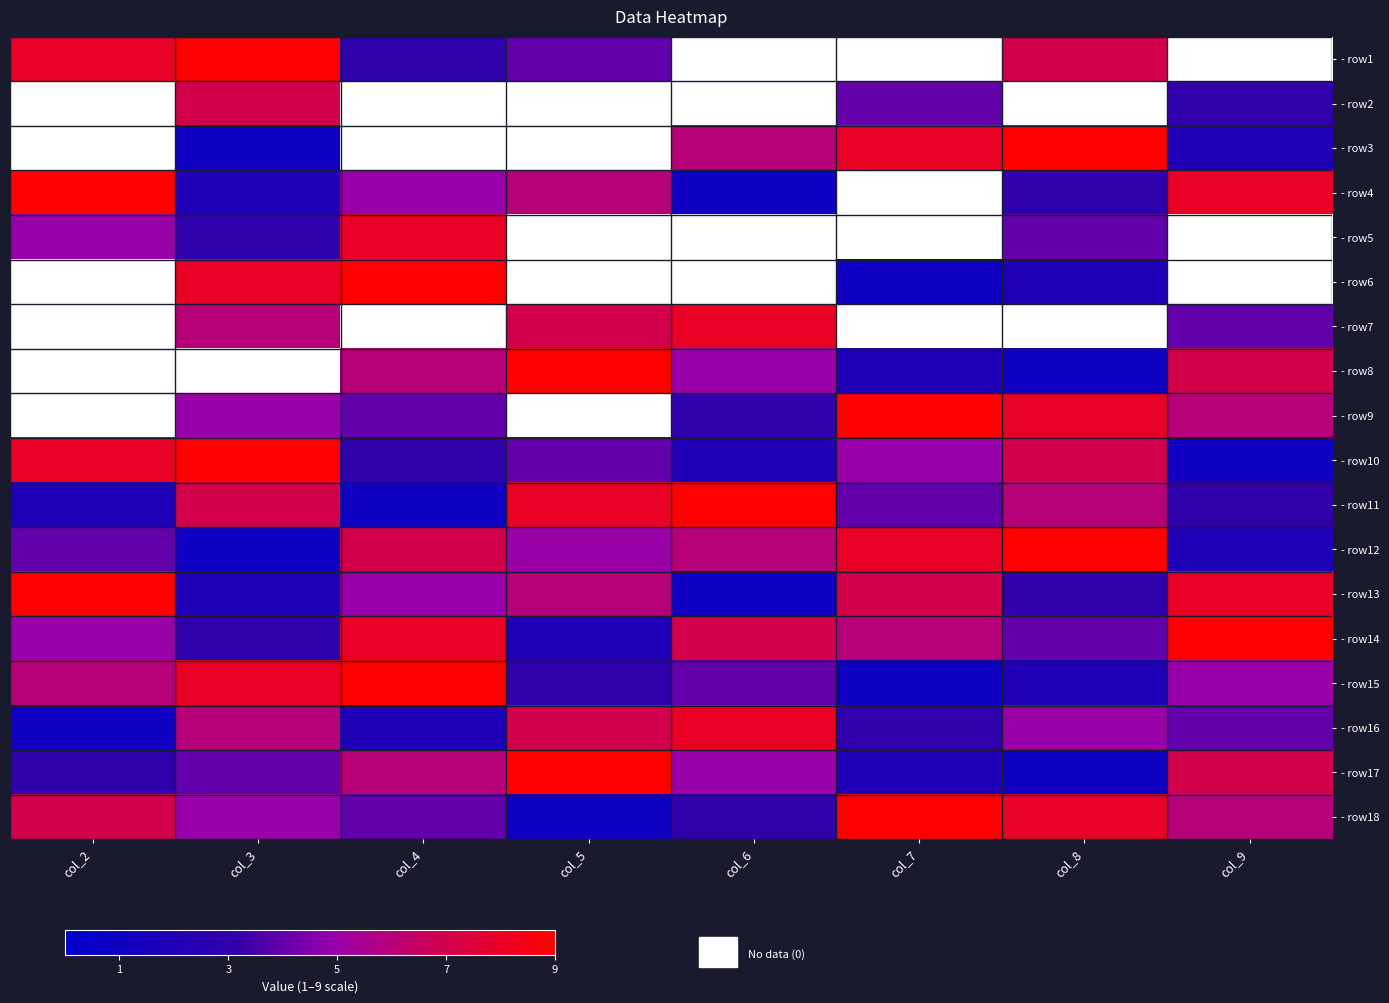

What is the sum of the - row12 values at col_2 and col_6?

10.0